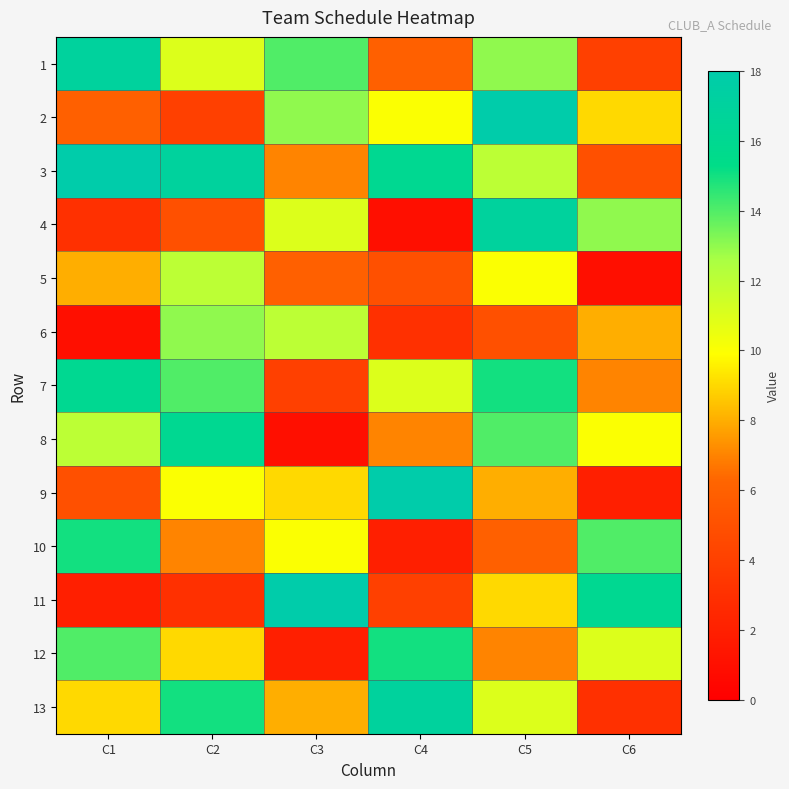

What is the difference between the highest and lowest values at C6?

15